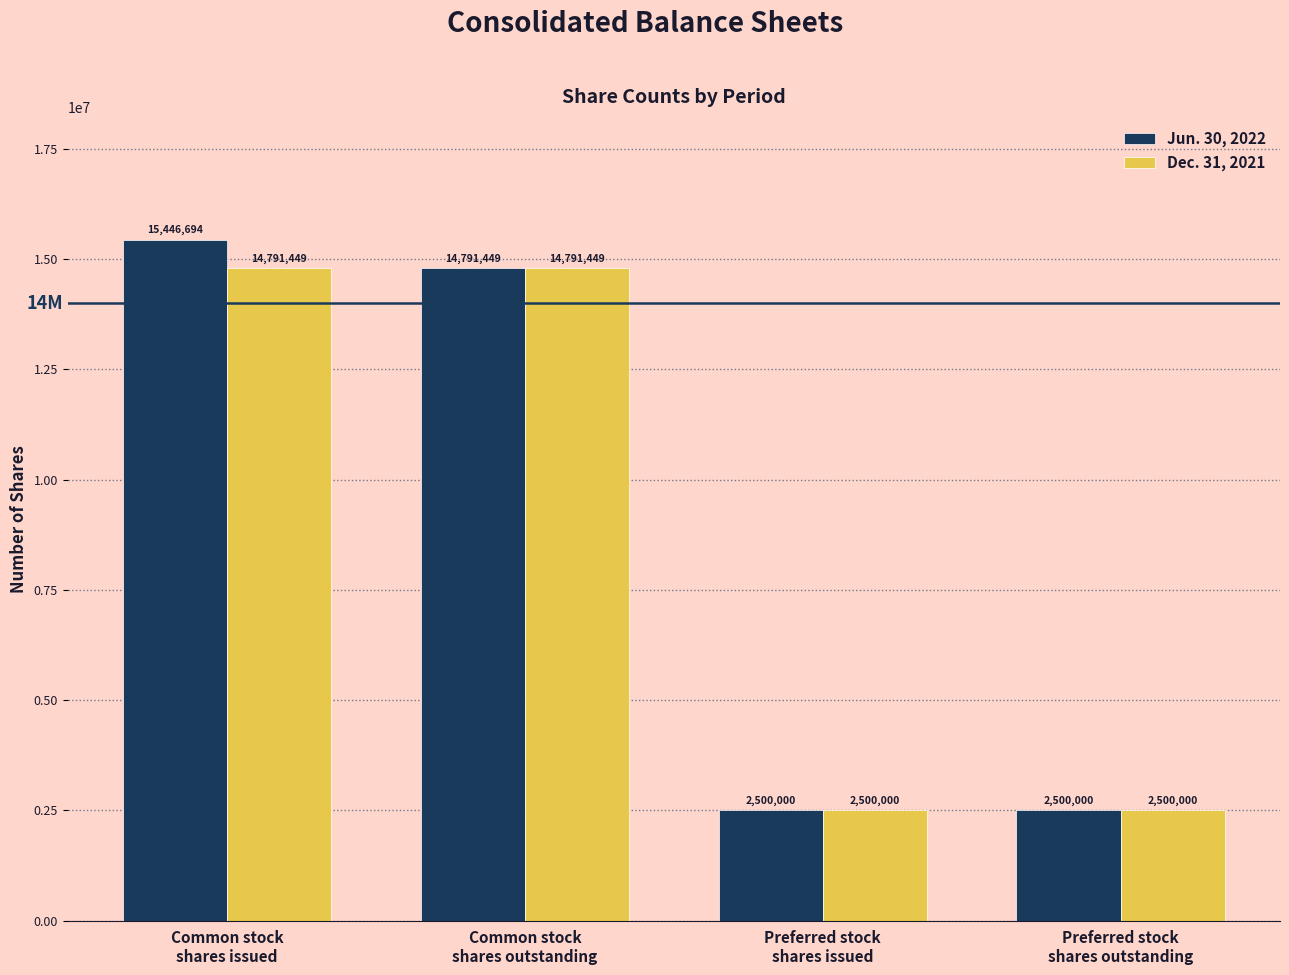

True or false: Dec. 31, 2021 has a value of 20051024 at Common stock
shares outstanding.

False